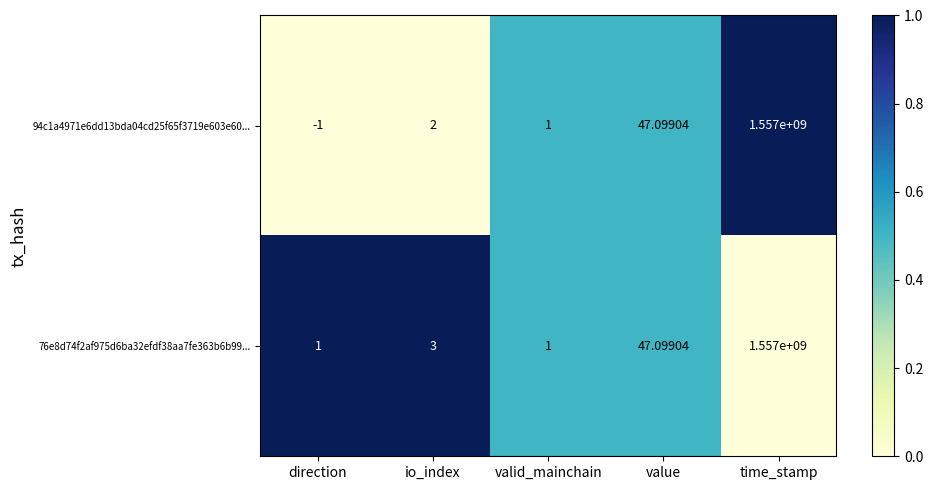

At which category is the sum across all series the highest?

time_stamp